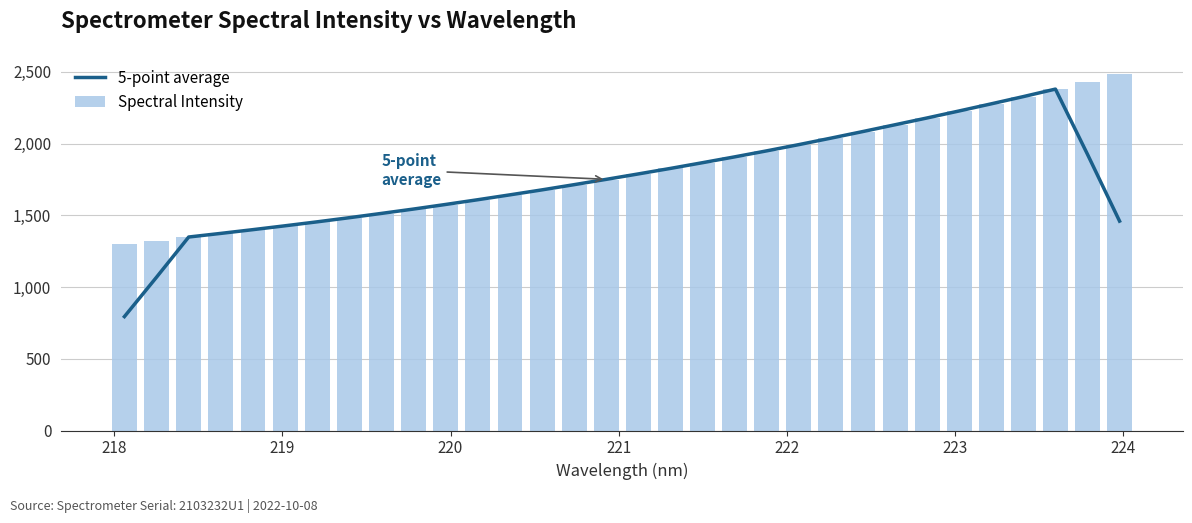

What is the highest value of the 5-point average series?

2380.0